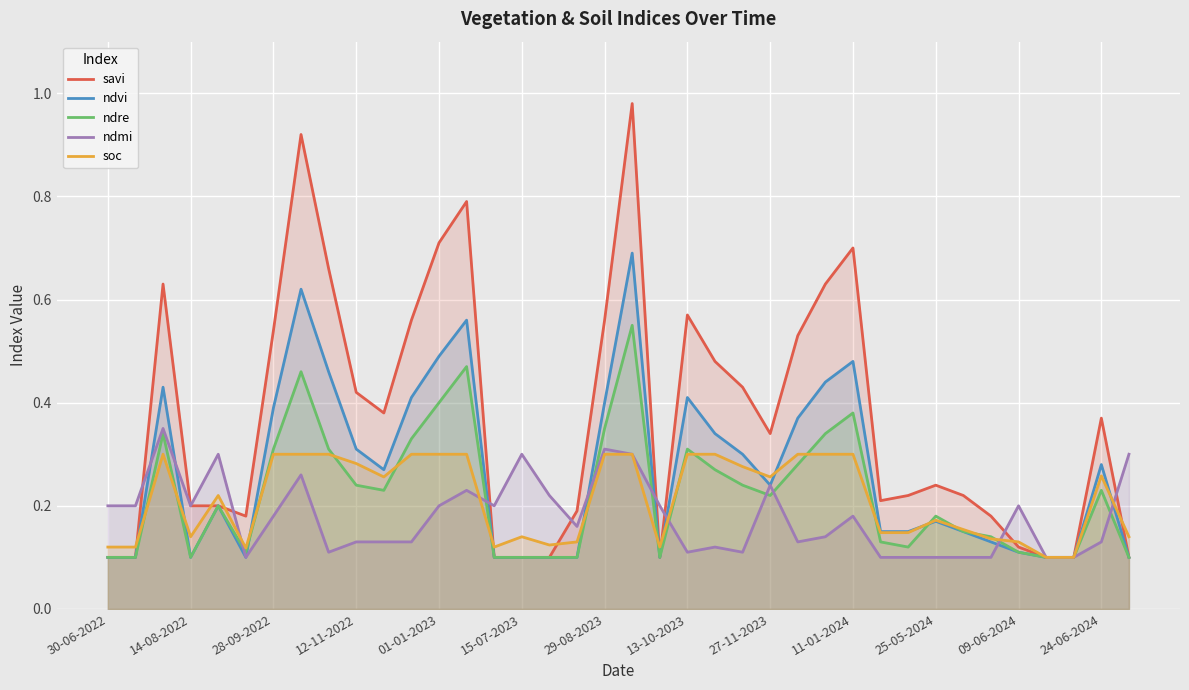

List the series in order of their peak value, highest first.

savi, ndvi, ndre, ndmi, soc